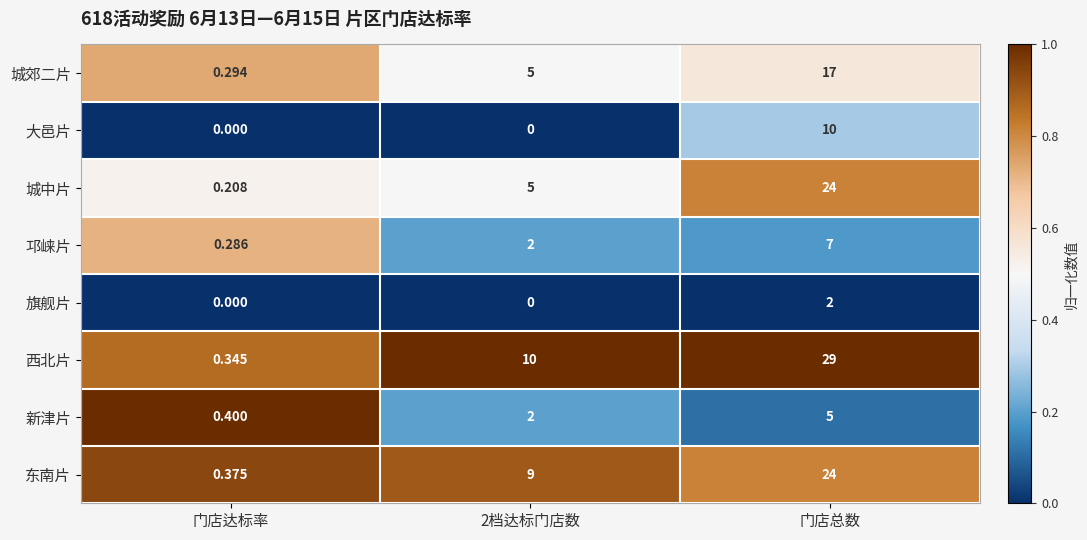

How many data points does each series have?

3